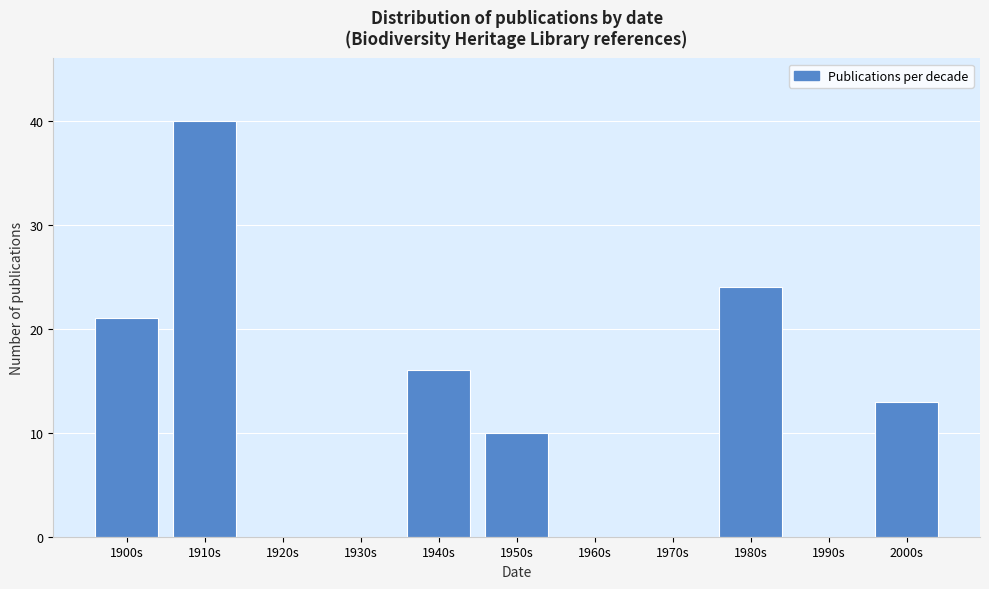

Reading left to right, list all the values displayed in this chart.

1900s=21	1910s=40	1920s=0	1930s=0	1940s=16	1950s=10	1960s=0	1970s=0	1980s=24	1990s=0	2000s=13